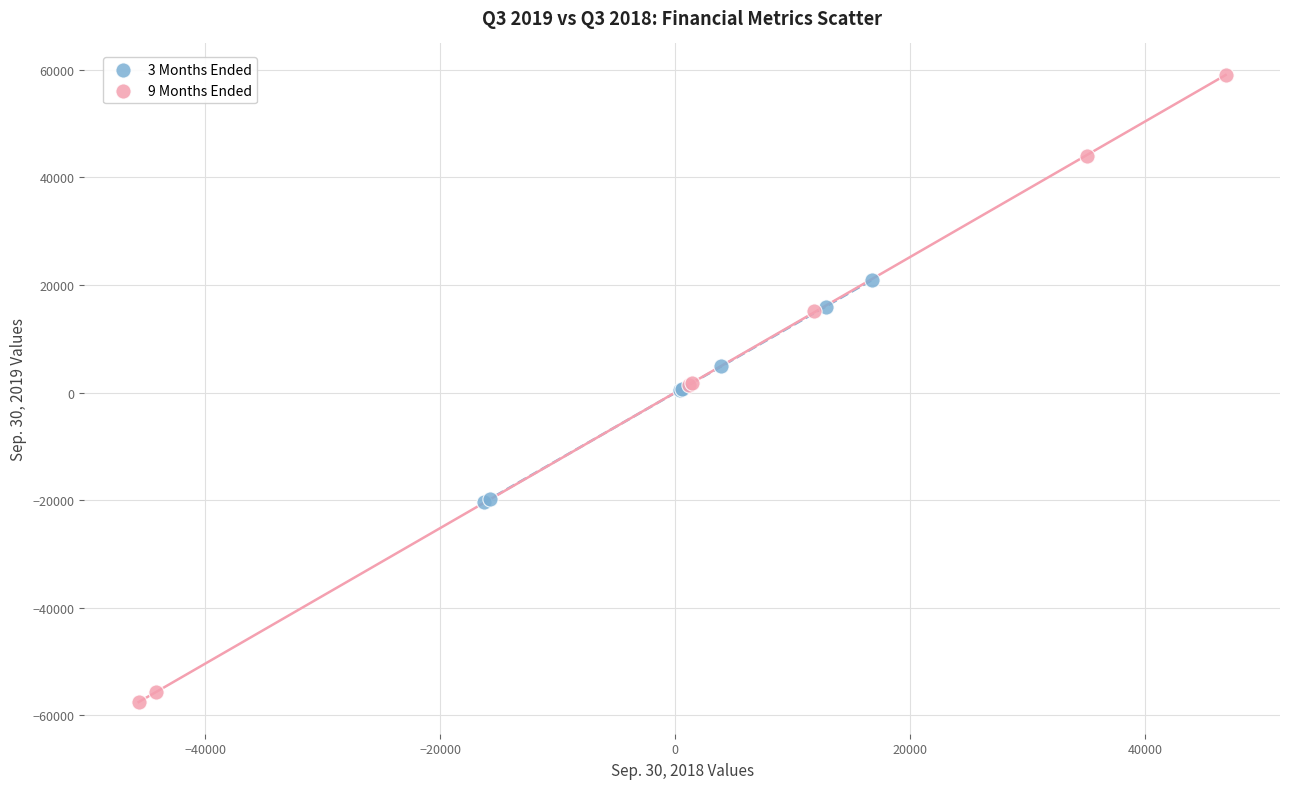

Which series contains the lowest Y value?

9 Months Ended